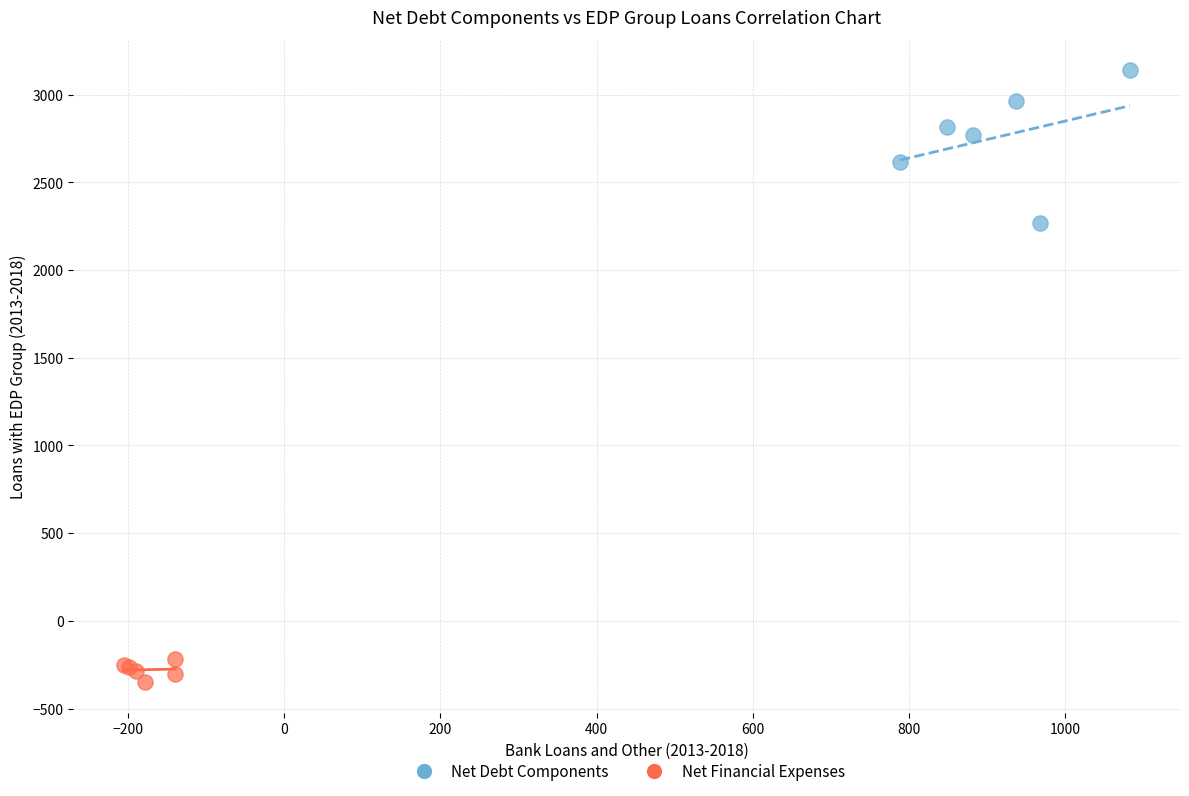

Which series contains the highest Y value?

Net Debt Components